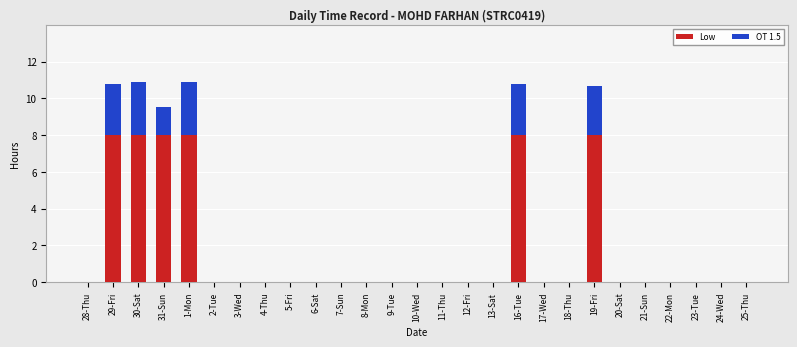

Are the bars horizontal?

No